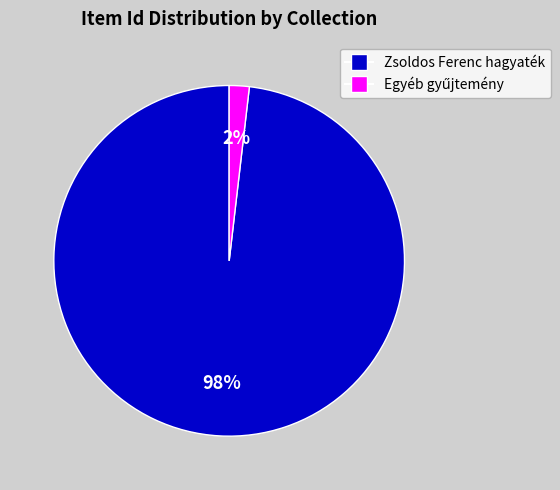

Does any single category account for the majority?

Yes